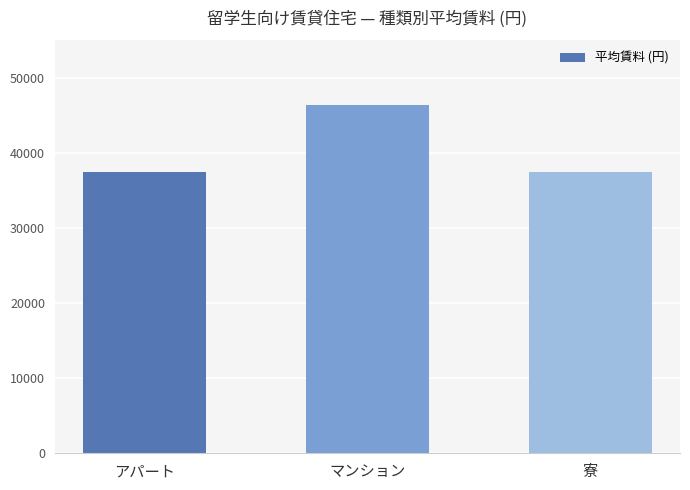

The chart shows a value of 67782 at マンション. True or false?

False